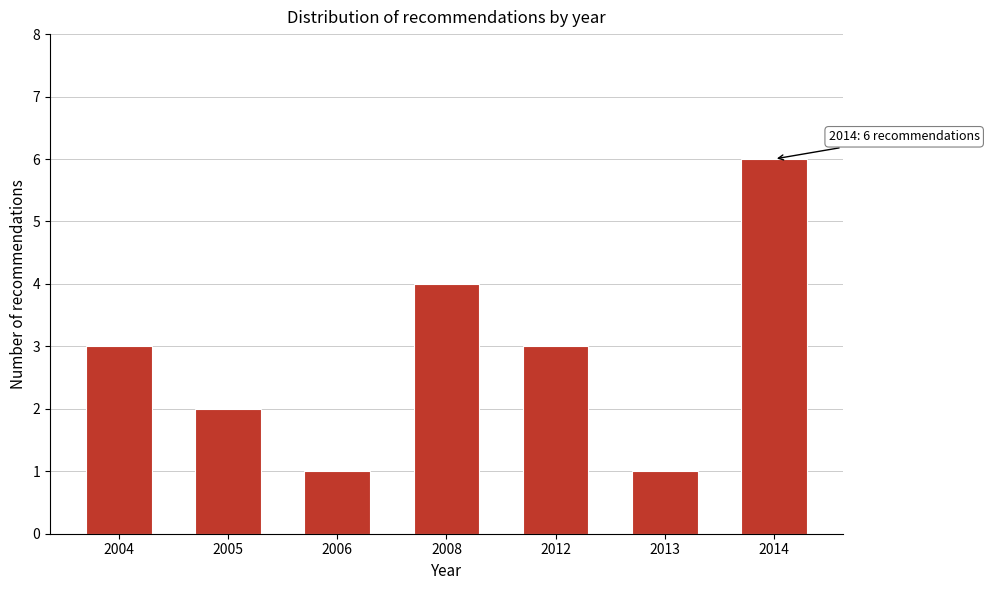

Reading left to right, extract all data points from this chart.

2004=3	2005=2	2006=1	2008=4	2012=3	2013=1	2014=6